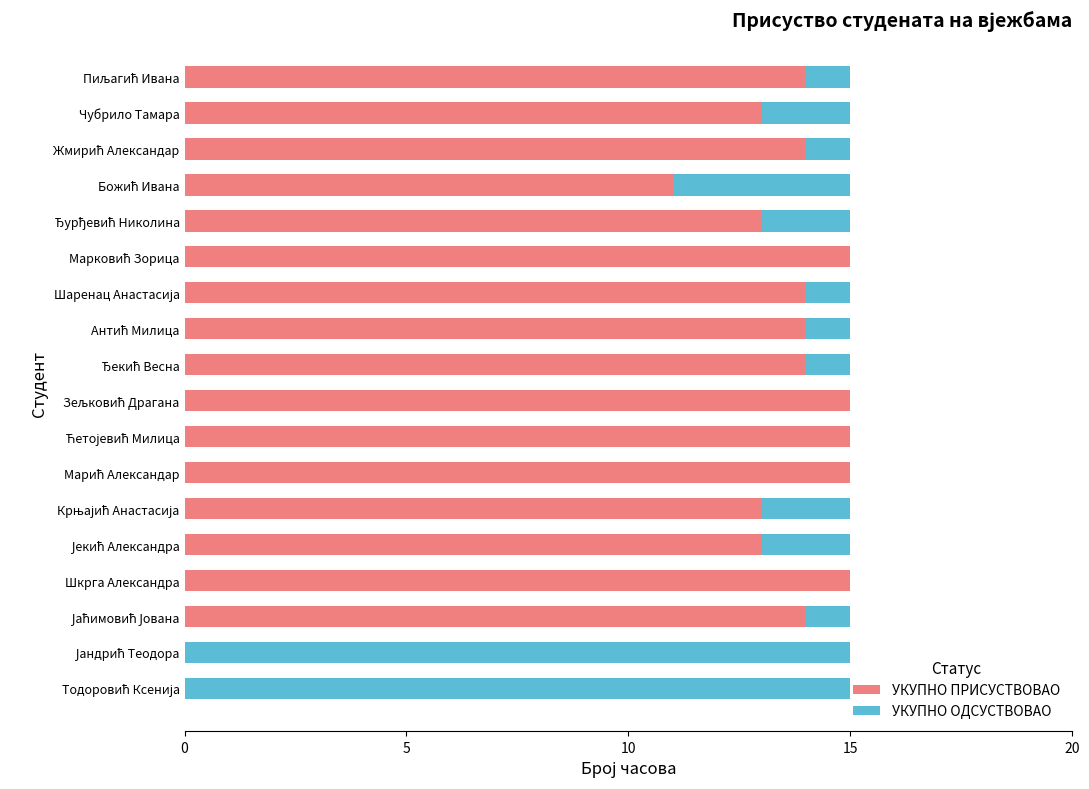

What is the highest value of the УКУПНО ПРИСУСТВОВАО series?

15